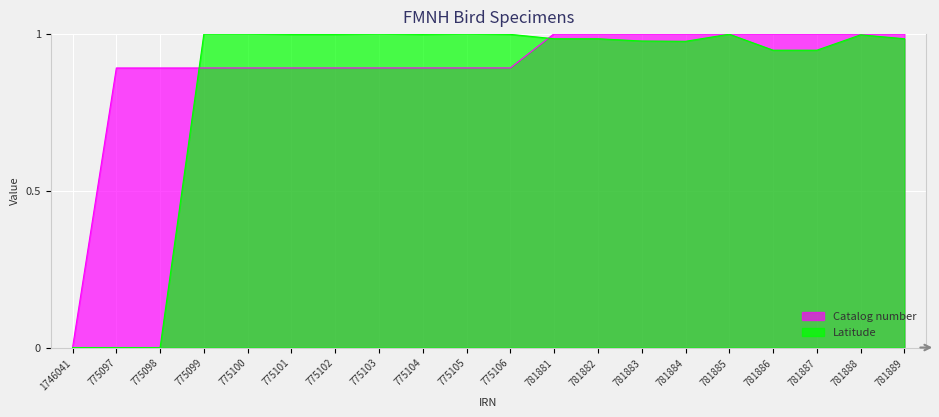

Rank the series at 775097 from highest to lowest value.

Catalog number, Latitude